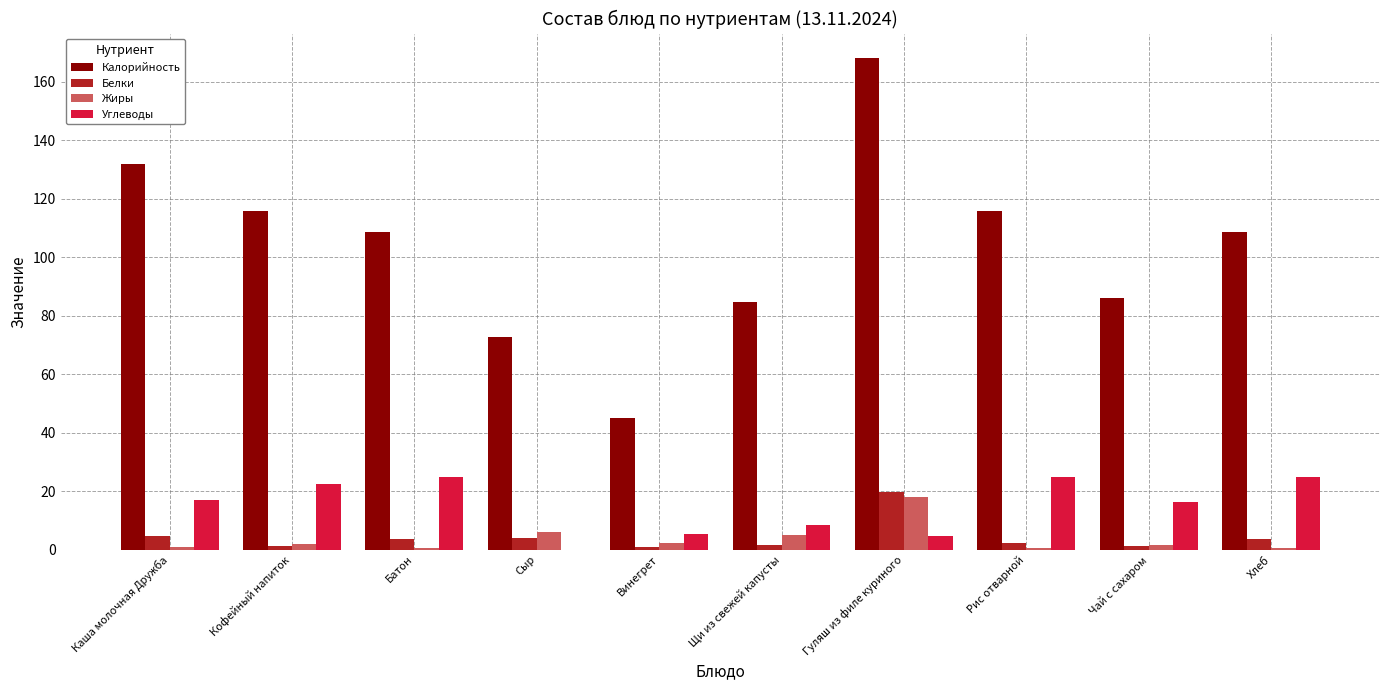

Are the bars horizontal?

No